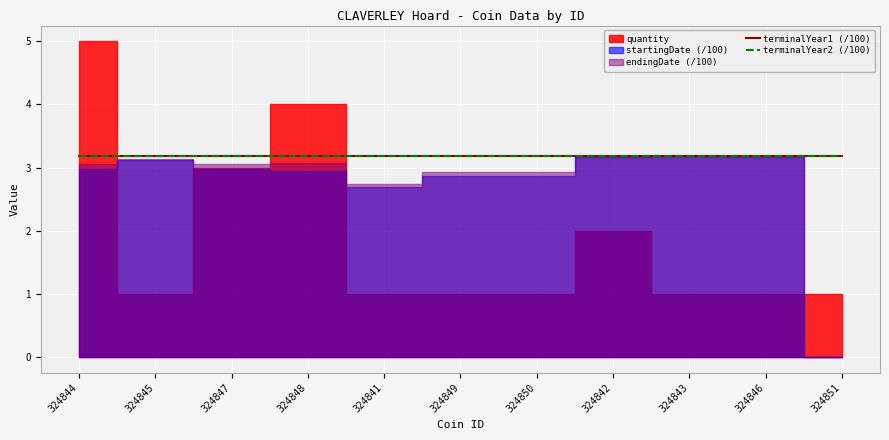

Which has a higher value, 324841 or 324848?

324848